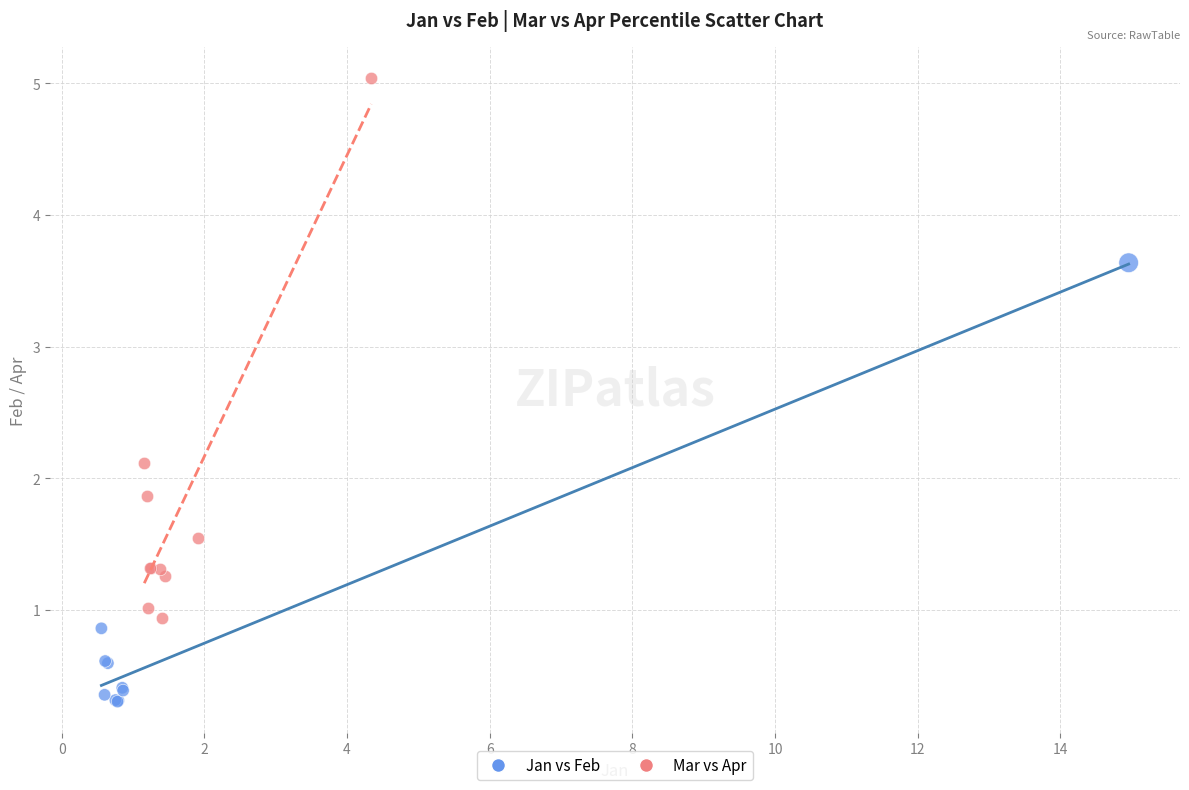

Which series contains the highest Y value?

Mar vs Apr